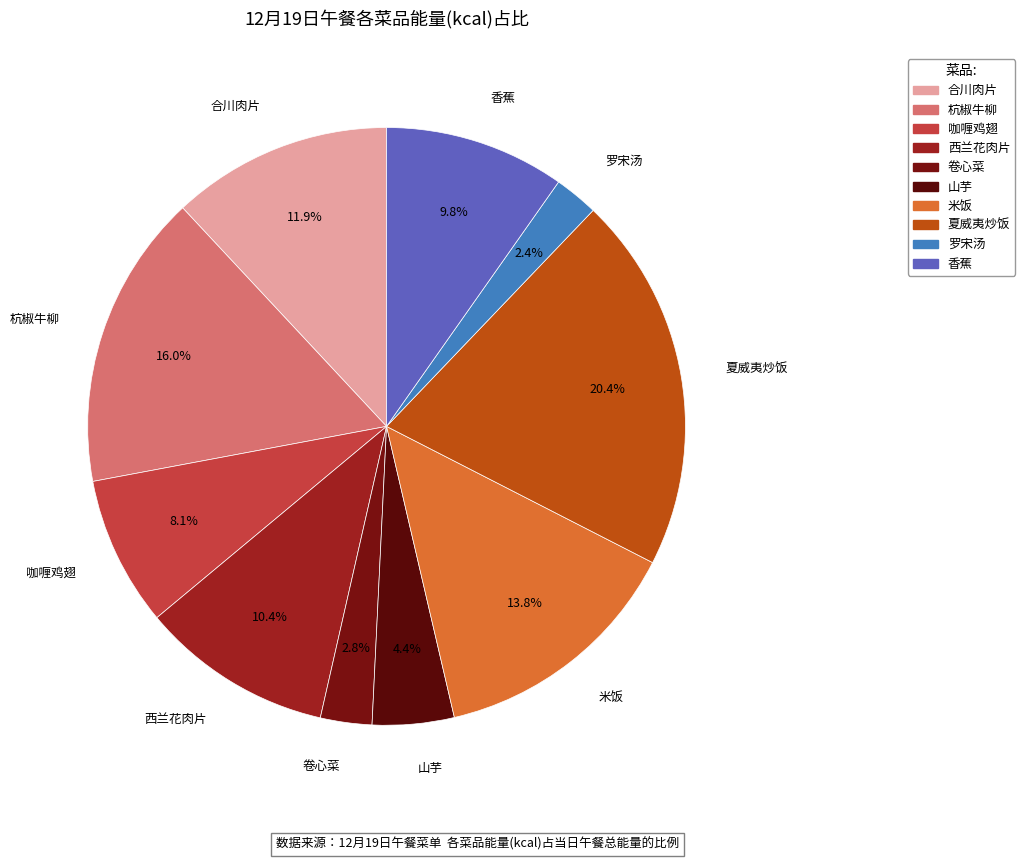

Count the number of slices in the pie.

10